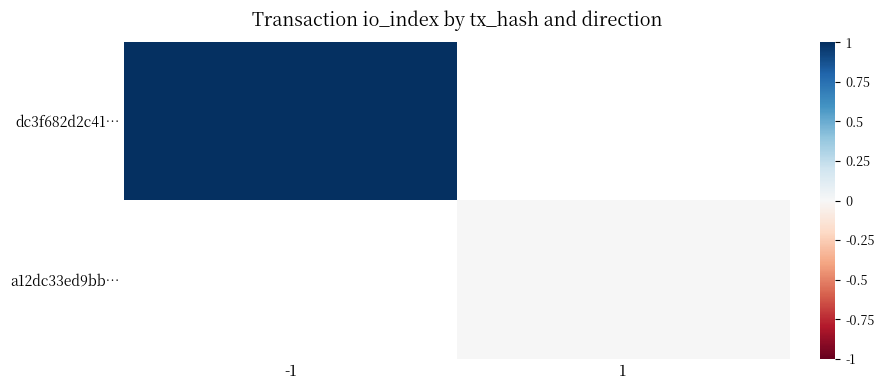

Which label corresponds to the smallest value in the chart?

1